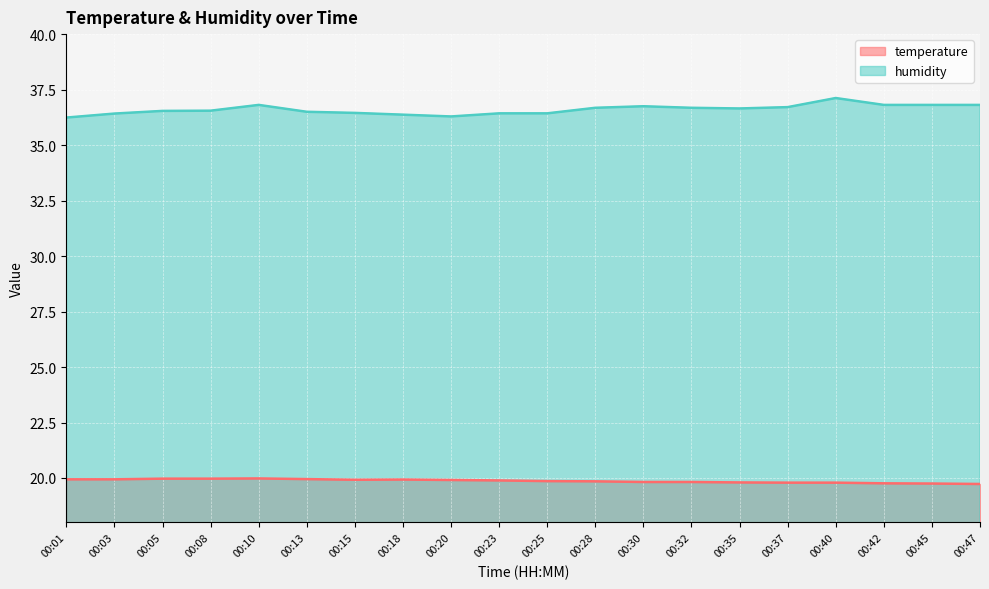

True or false: temperature has a value of 19.9 at 00:15.

True